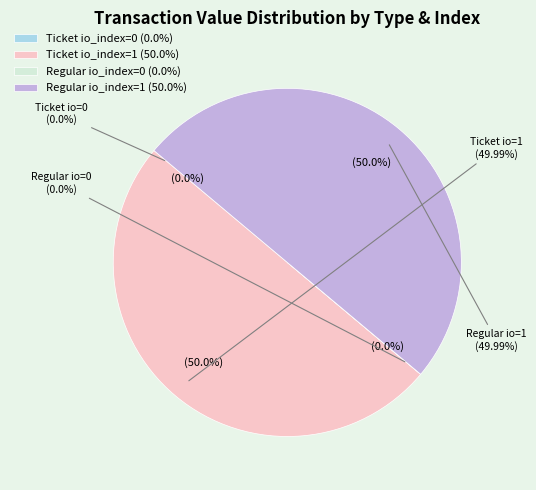

How many segments does this pie chart have?

4